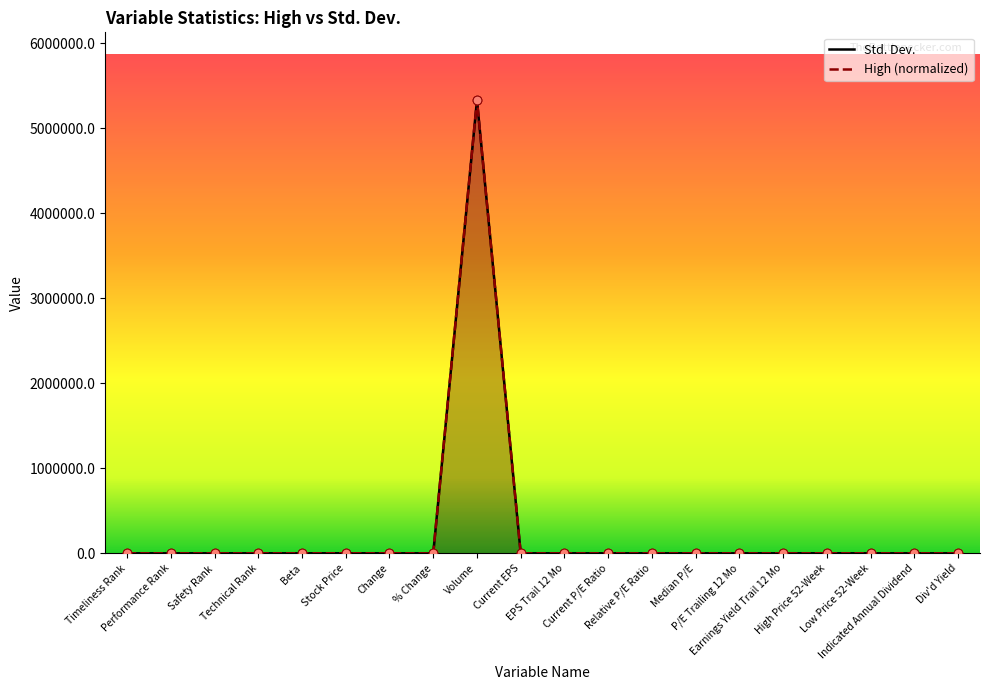

Which series has the largest total across all categories?

Std. Dev.